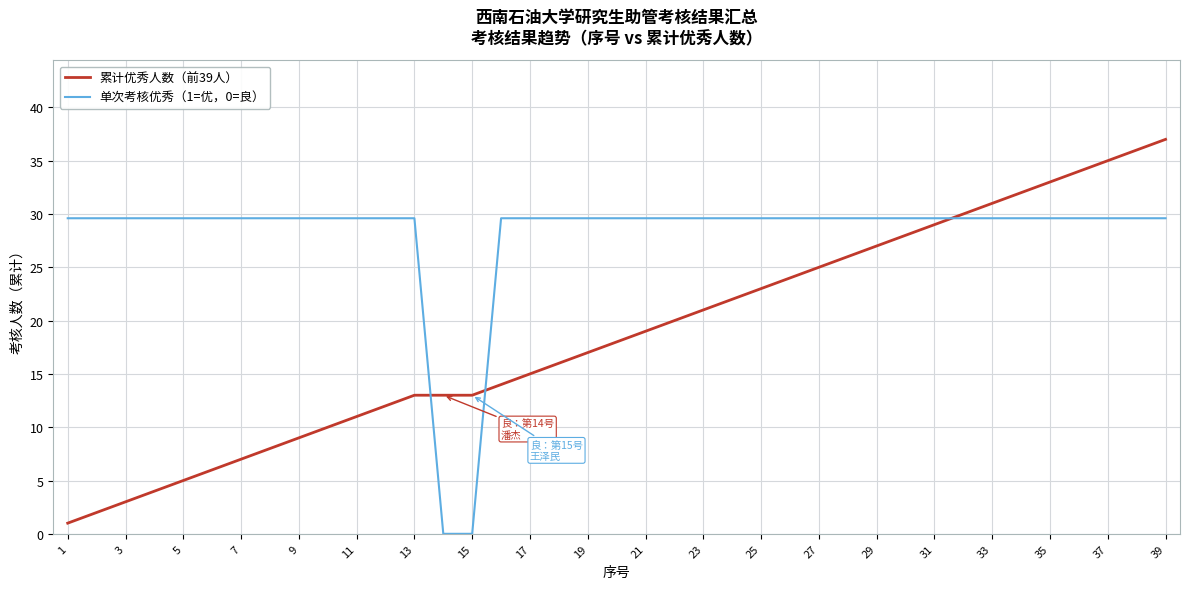

Rank the series by their maximum value, from lowest to highest.

单次考核优秀（1=优，0=良）, 累计优秀人数（前39人）